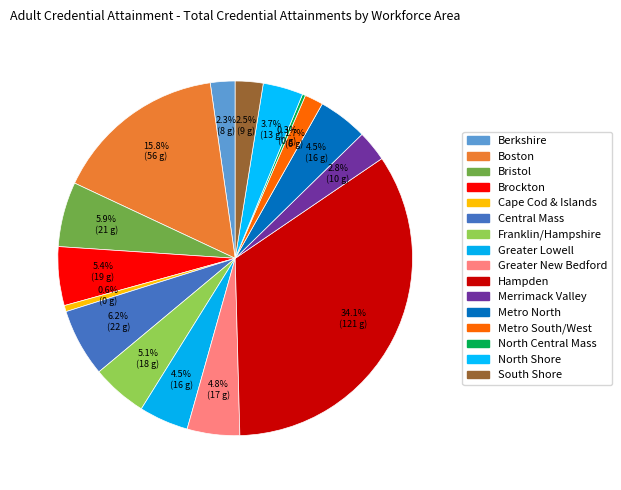

To the nearest percent, what is the difference between the Brockton and Metro North slice percentages?

1%